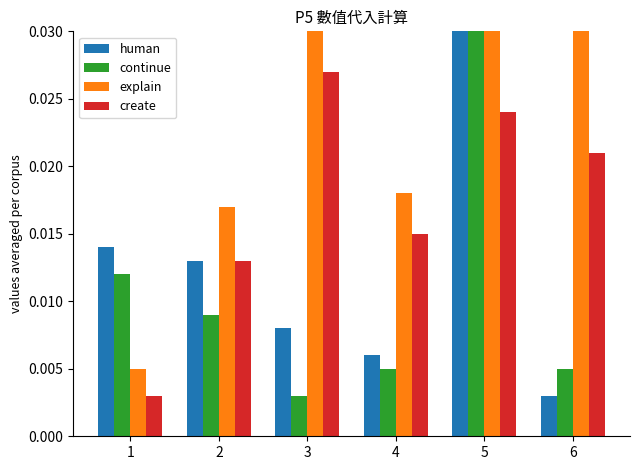

What is the total value across all series at 2?

0.1